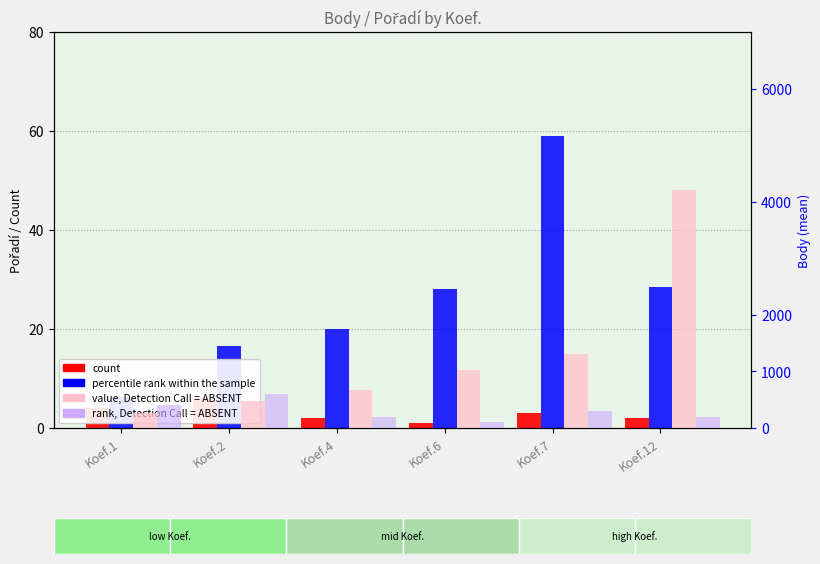

What is the highest value of the percentile rank within the sample series?

59.0